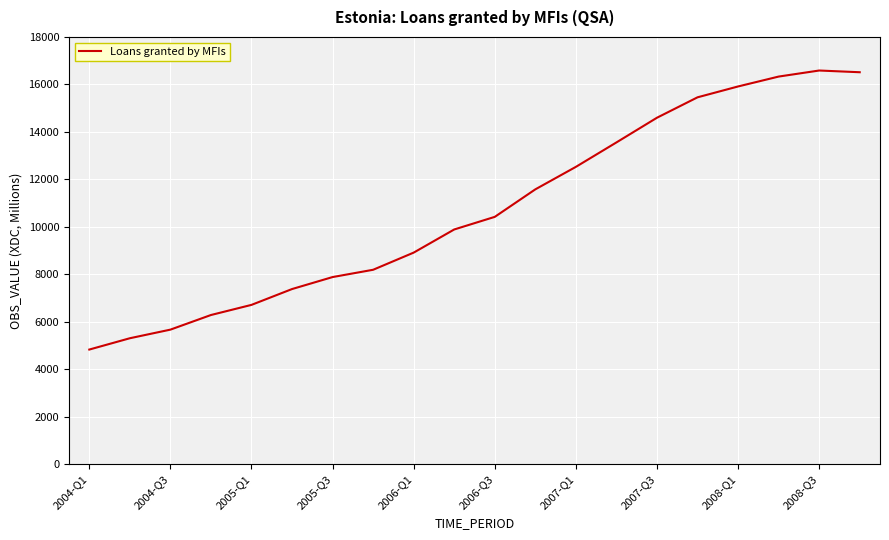

What is the greatest value displayed?

16586.4